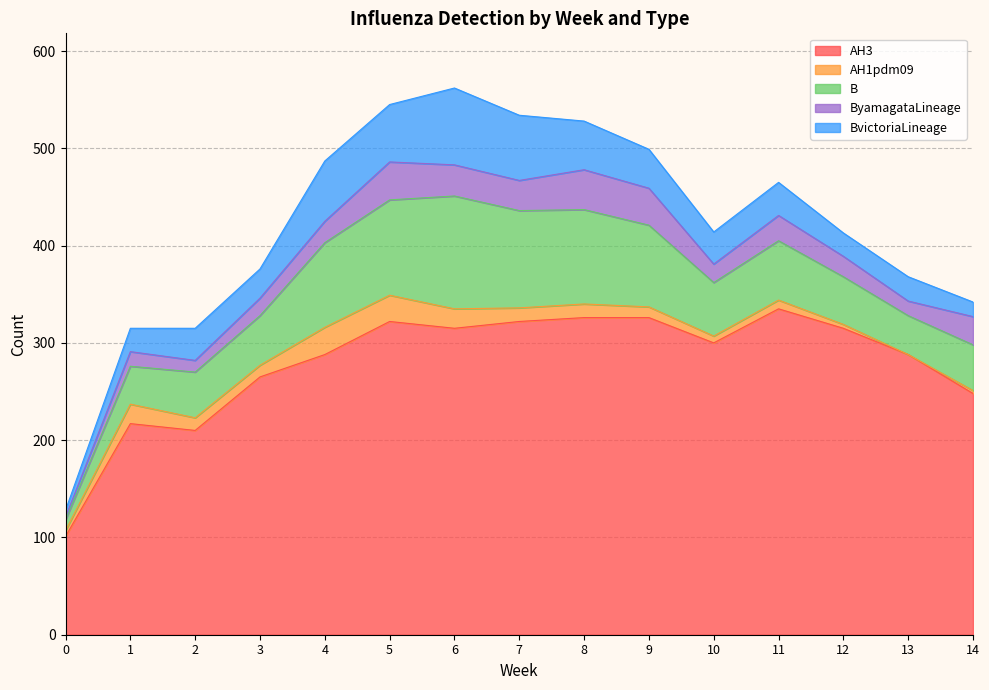

Which category has the highest value in the B series?

6